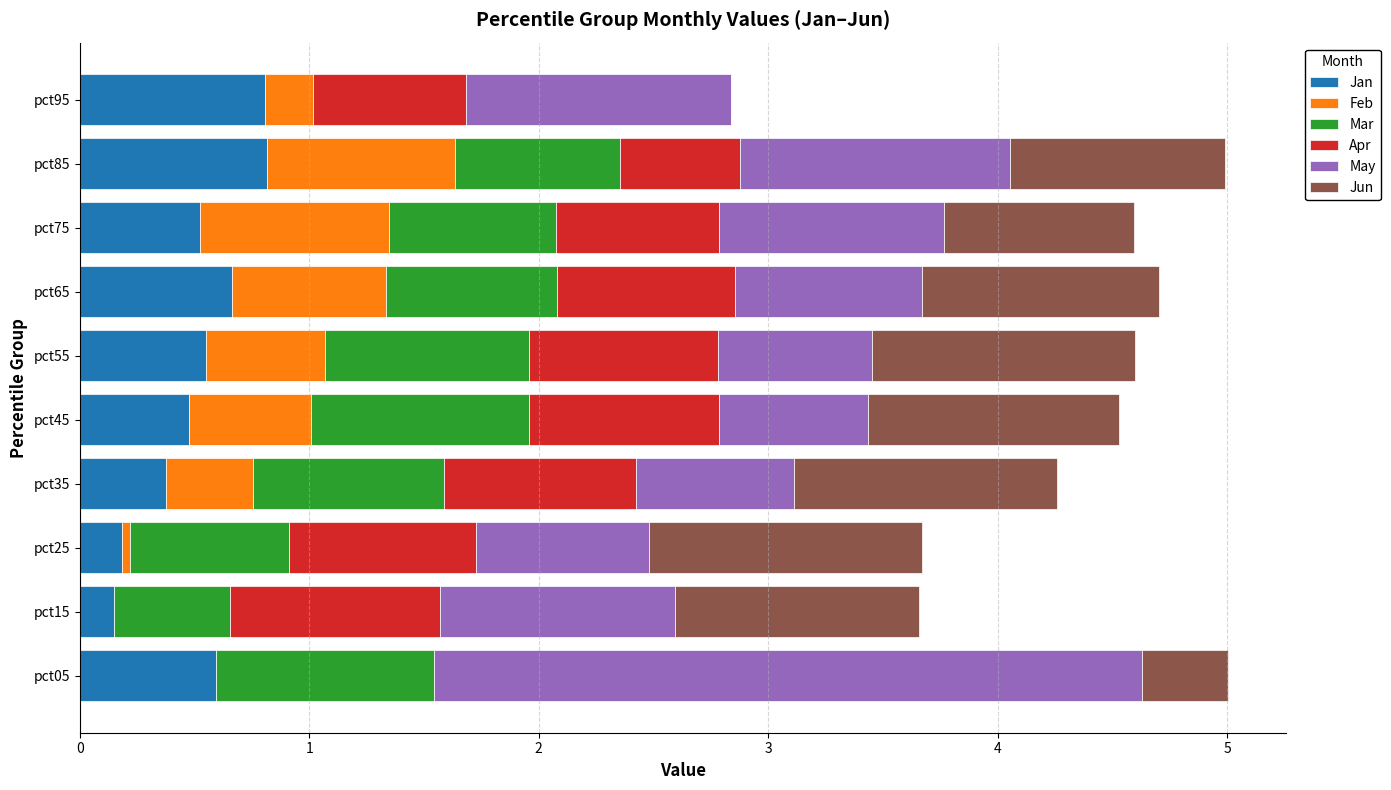

What is the highest value of the Jan series?

0.8